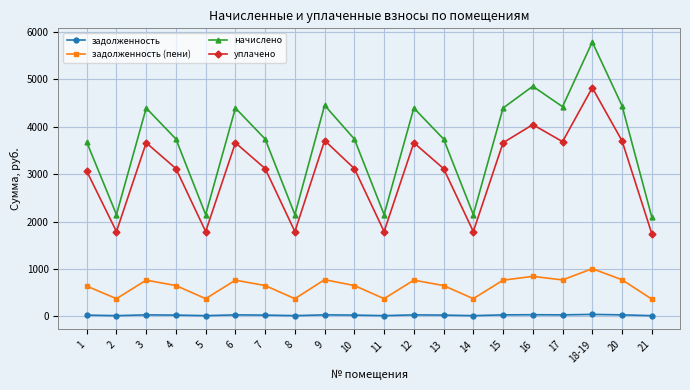

Which series changed the most between 2 and 3?

начислено